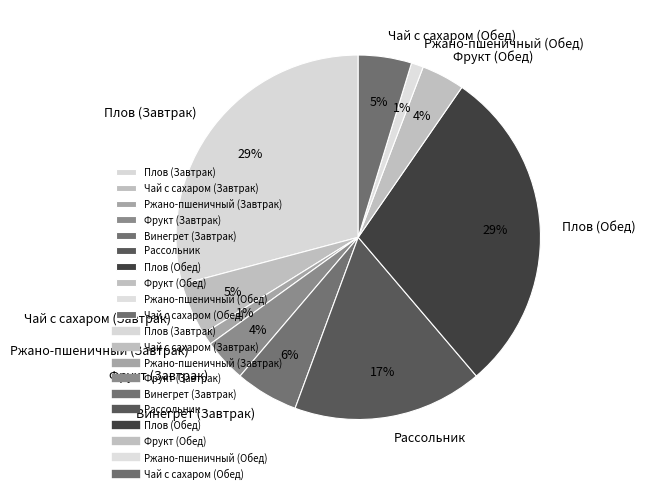

How many slices are in this pie chart?

10